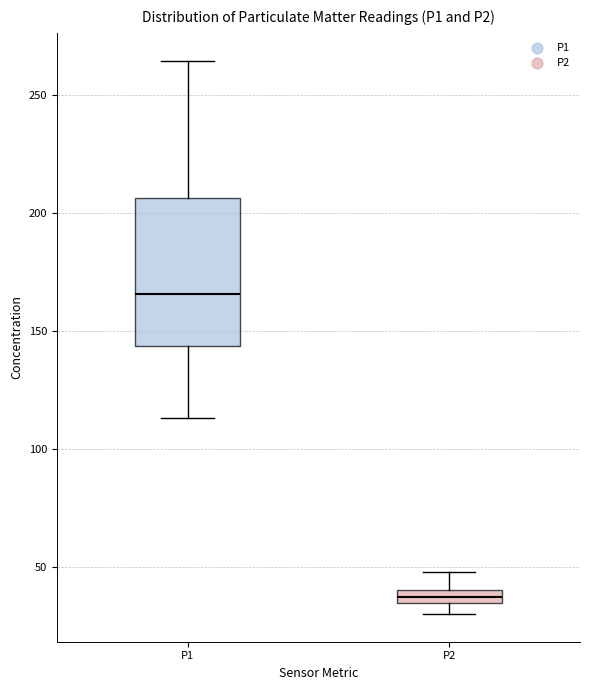

Which box's median line is the lowest?

P2